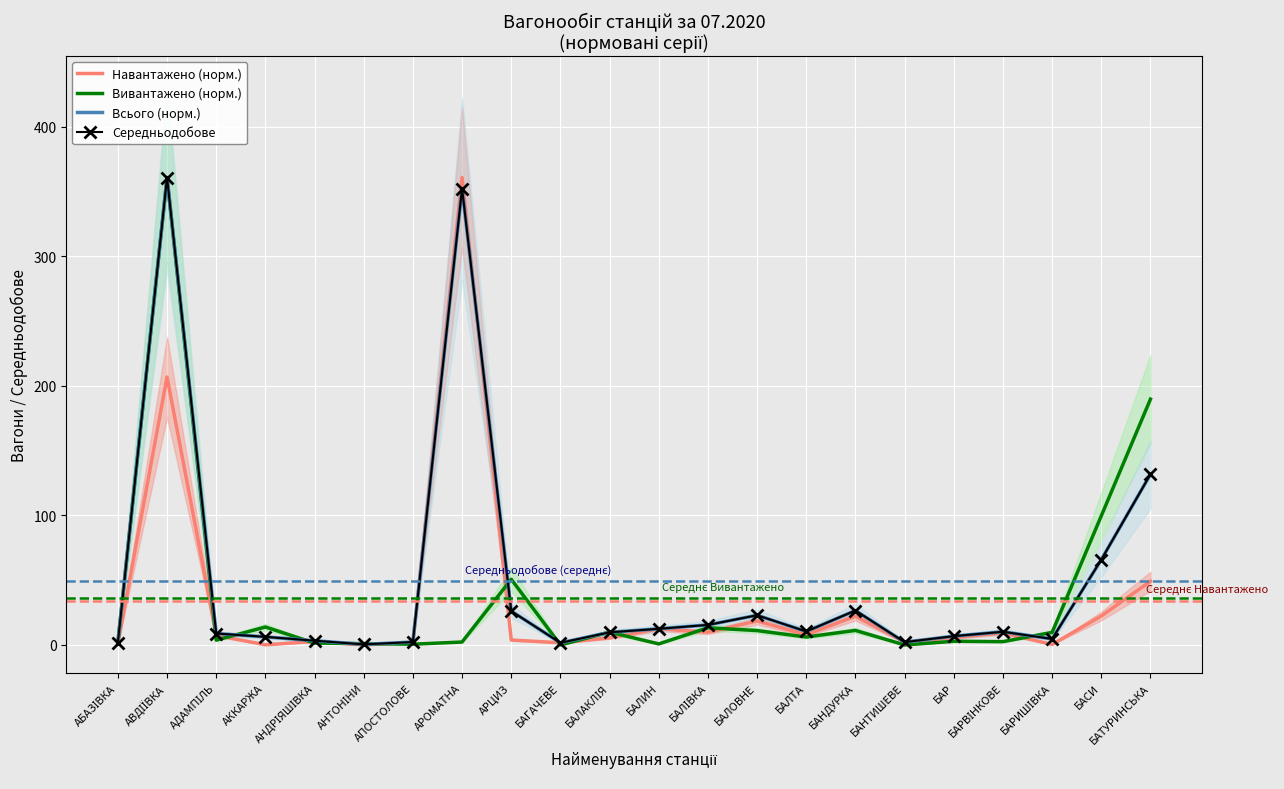

Where is the first local minimum for Навантажено (норм.)?

АККАРЖА